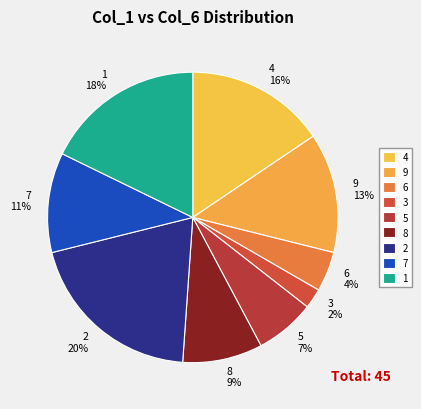

Combined, do 4 and 2 account for over 50%?

No